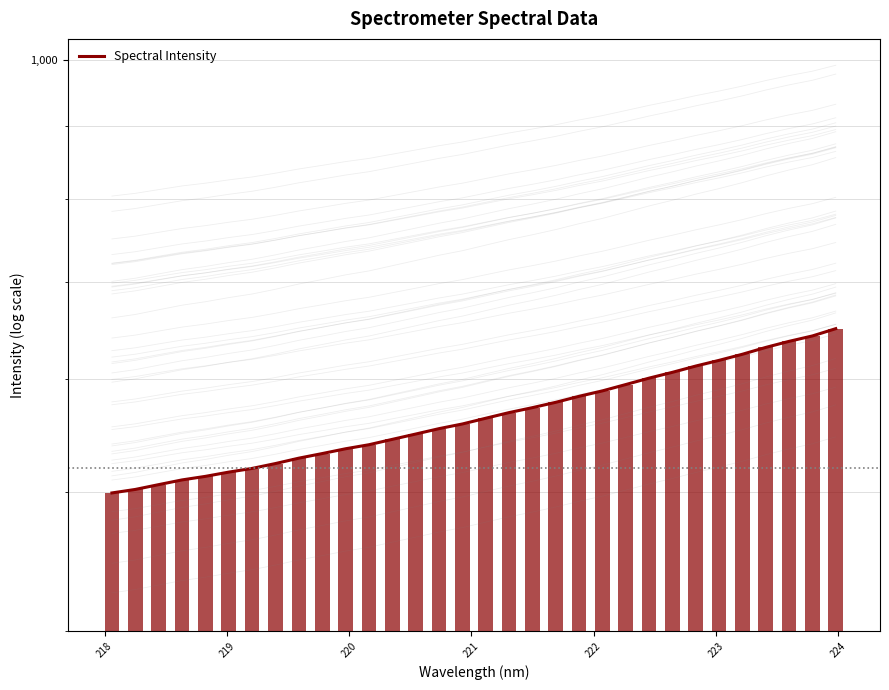

Does the chart contain any negative values?

No